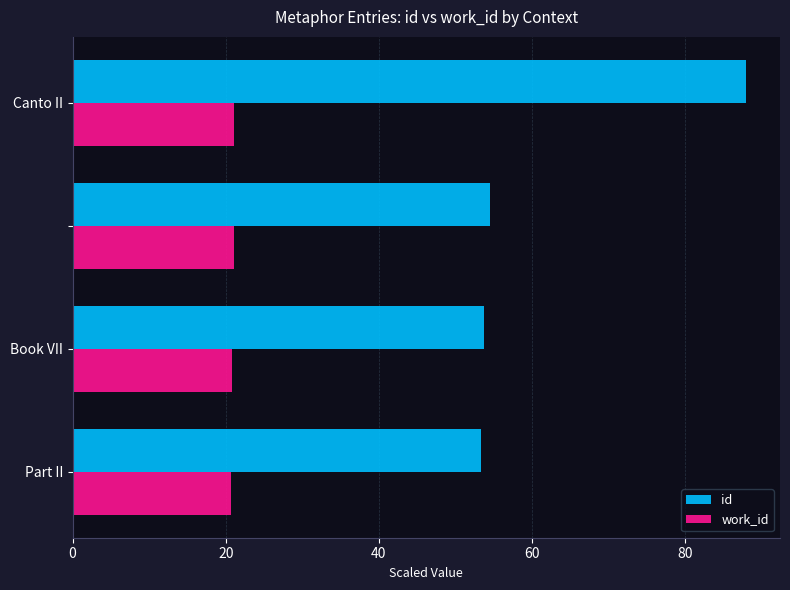

What is the sum of all work_id values?

83.7